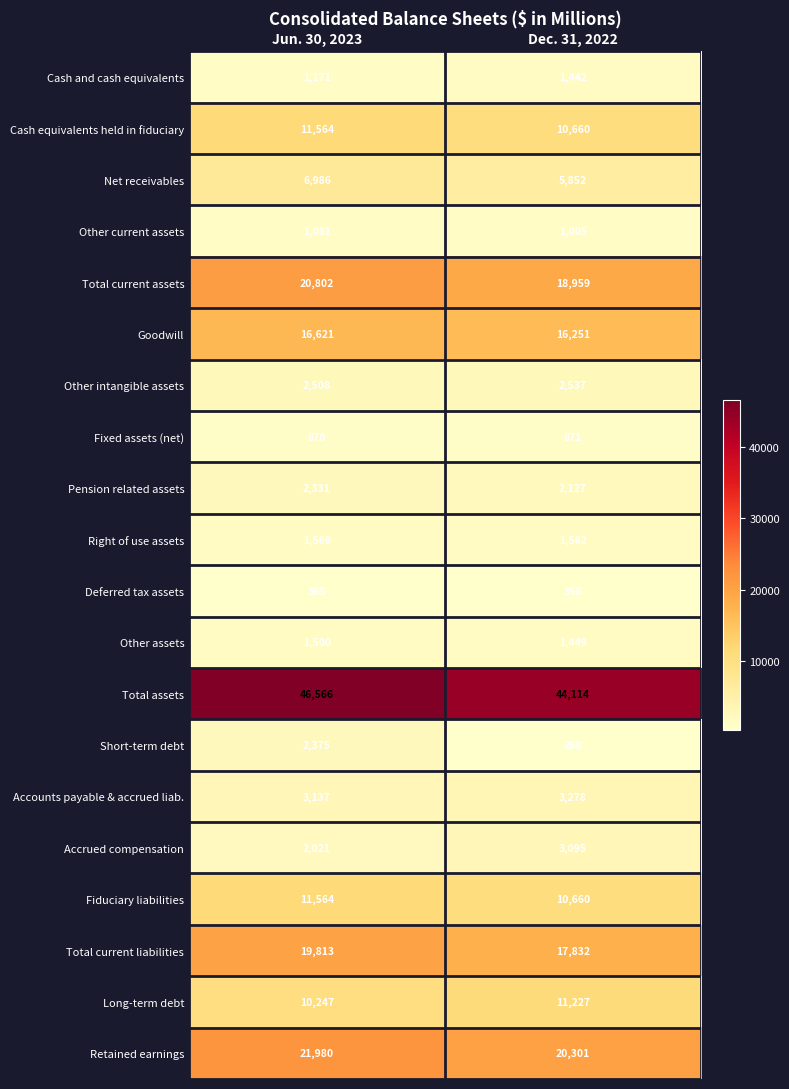

Between Jun. 30, 2023 and Dec. 31, 2022, which series saw the biggest shift?

Total assets